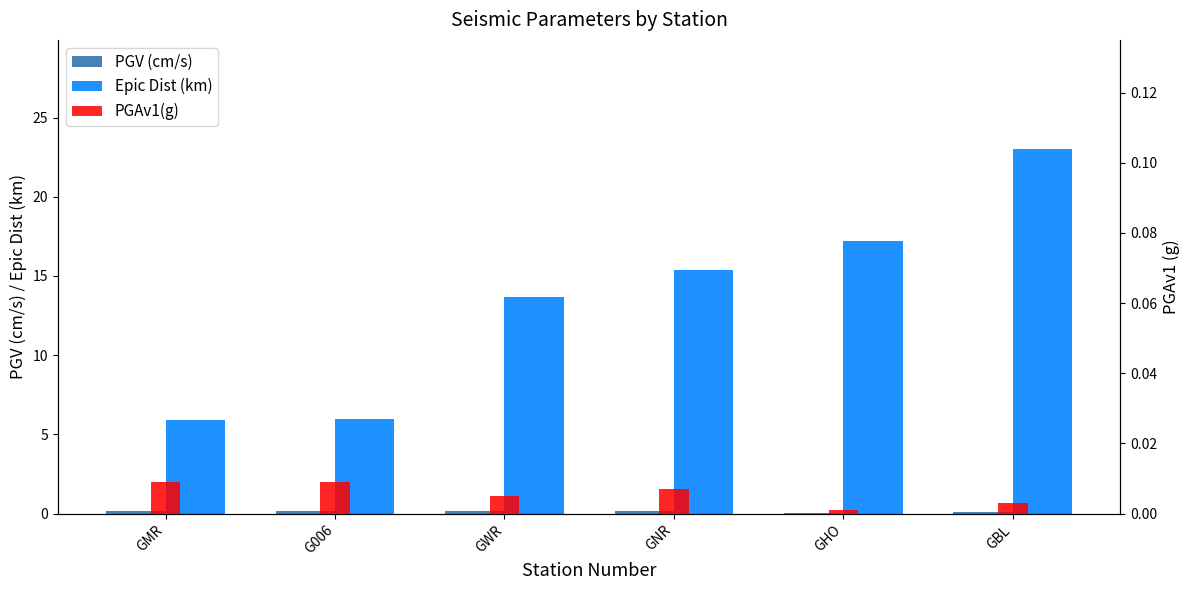

How many distinct data groups are displayed?

3